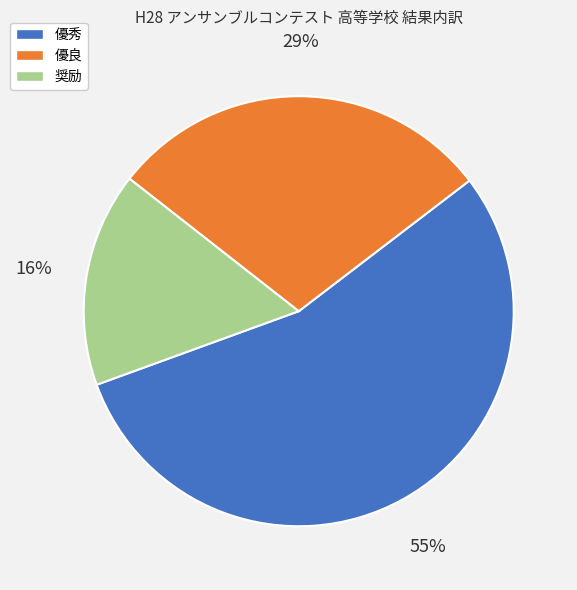

Count the number of slices in the pie.

3